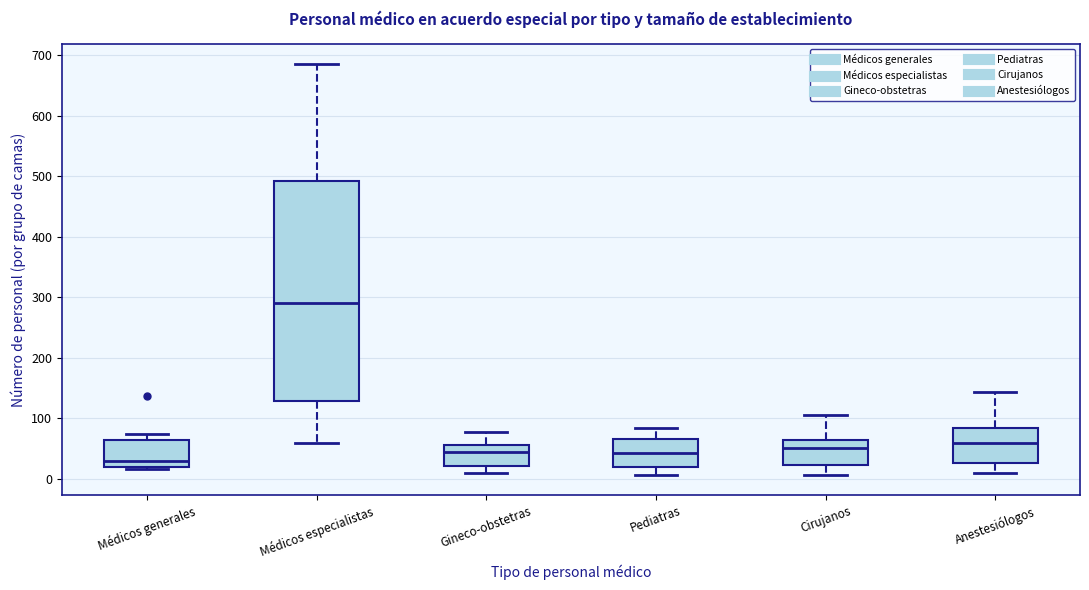

Reading left to right, transcribe this box plot: for each box, give where its median line is, the range the box spans, and where its two whiskers end, as read against the y-axis. The values are not printed on the chart, so give them approximately, as read against the axis.

Médicos generales: median 30, box 20 to 60, whiskers 20 (just below the box's lower edge) to 70
Médicos especialistas: median 290, box 130 to 490, whiskers 60 to 690
Gineco-obstetras: median 40, box 20 to 60, whiskers 10 to 80
Pediatras: median 40, box 20 to 70, whiskers 10 to 80
Cirujanos: median 50, box 20 to 60, whiskers 10 to 110
Anestesiólogos: median 60, box 30 to 80, whiskers 10 to 140